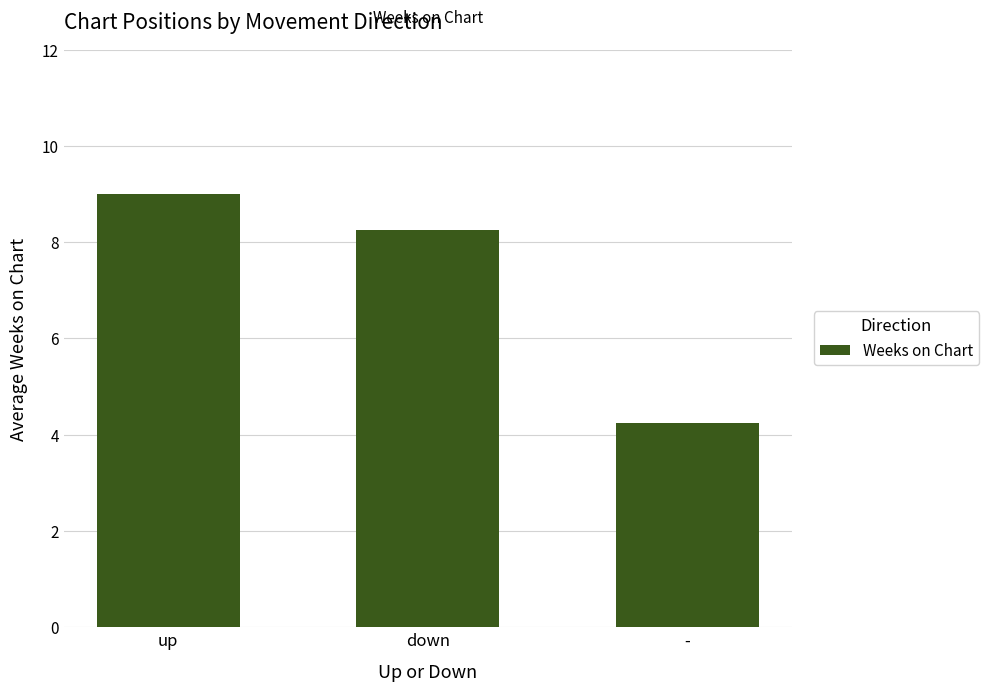

True or false: the data shows 8.2 at down.

True